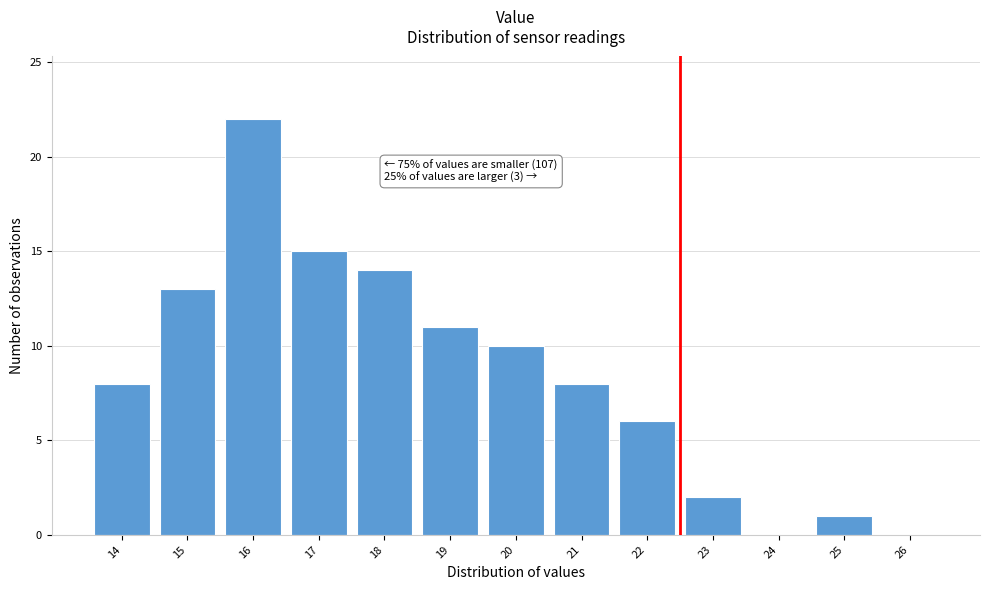

Reading right to left, what are all the values shown in this chart?

26=0	25=1	24=0	23=2	22=6	21=8	20=10	19=11	18=14	17=15	16=22	15=13	14=8